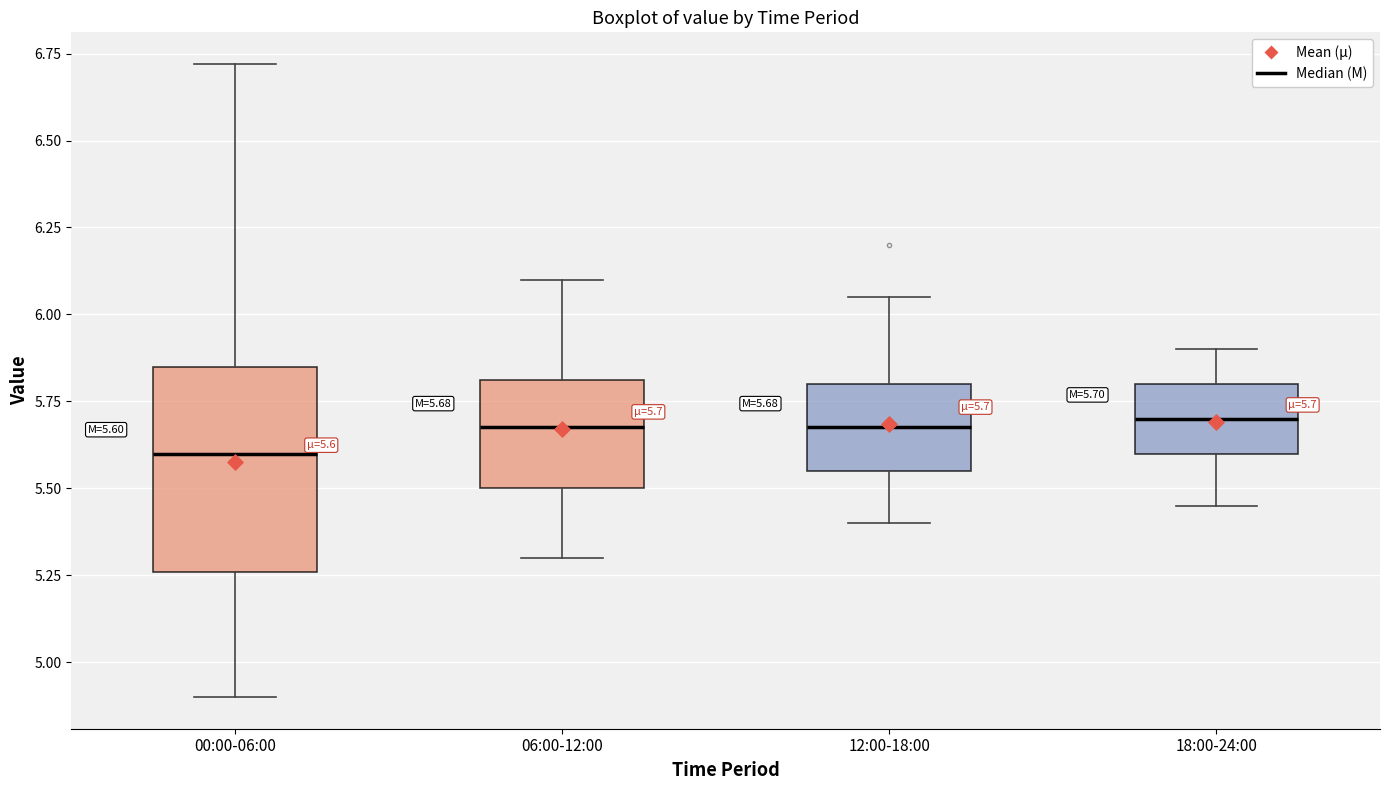

Which box is the tallest, from its lower edge to its upper edge?

00:00-06:00